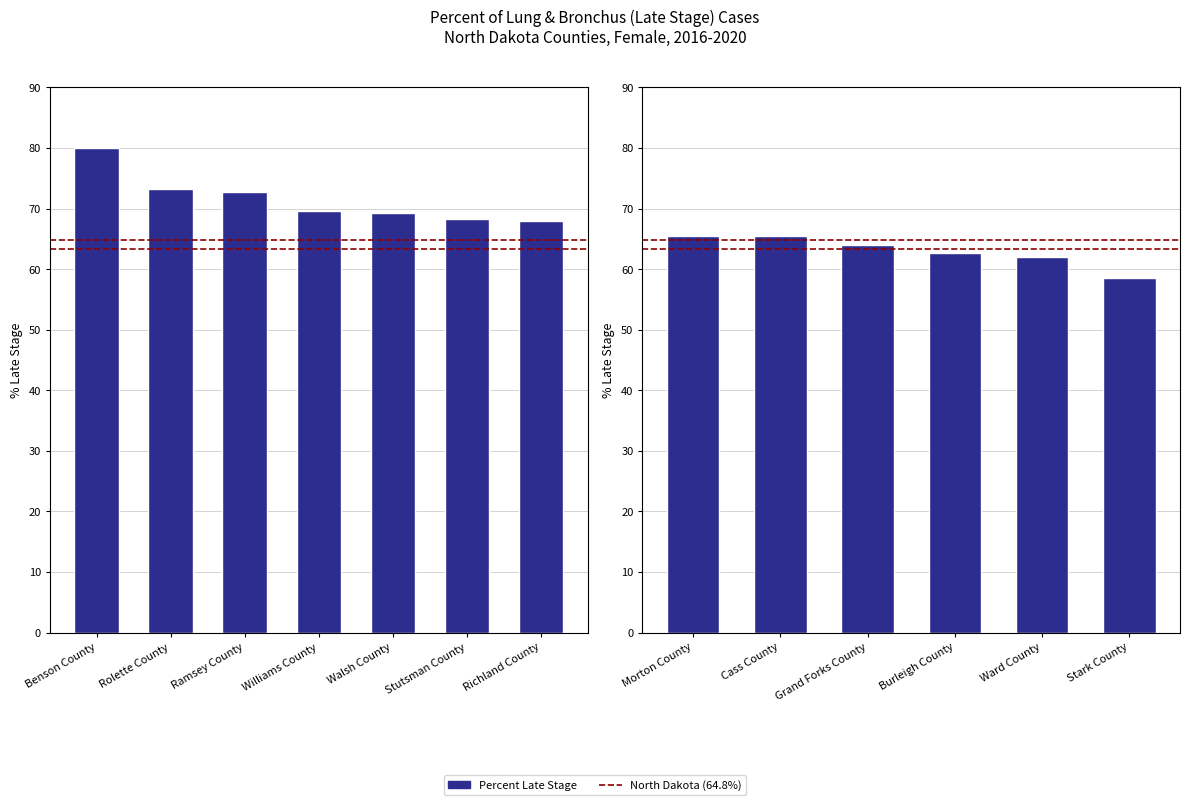

What is the label of the 8th bar from the right?

Stutsman County